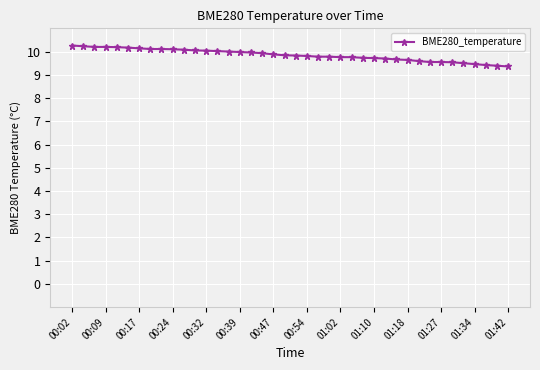

What is the value of the 30th point from the left?

9.7